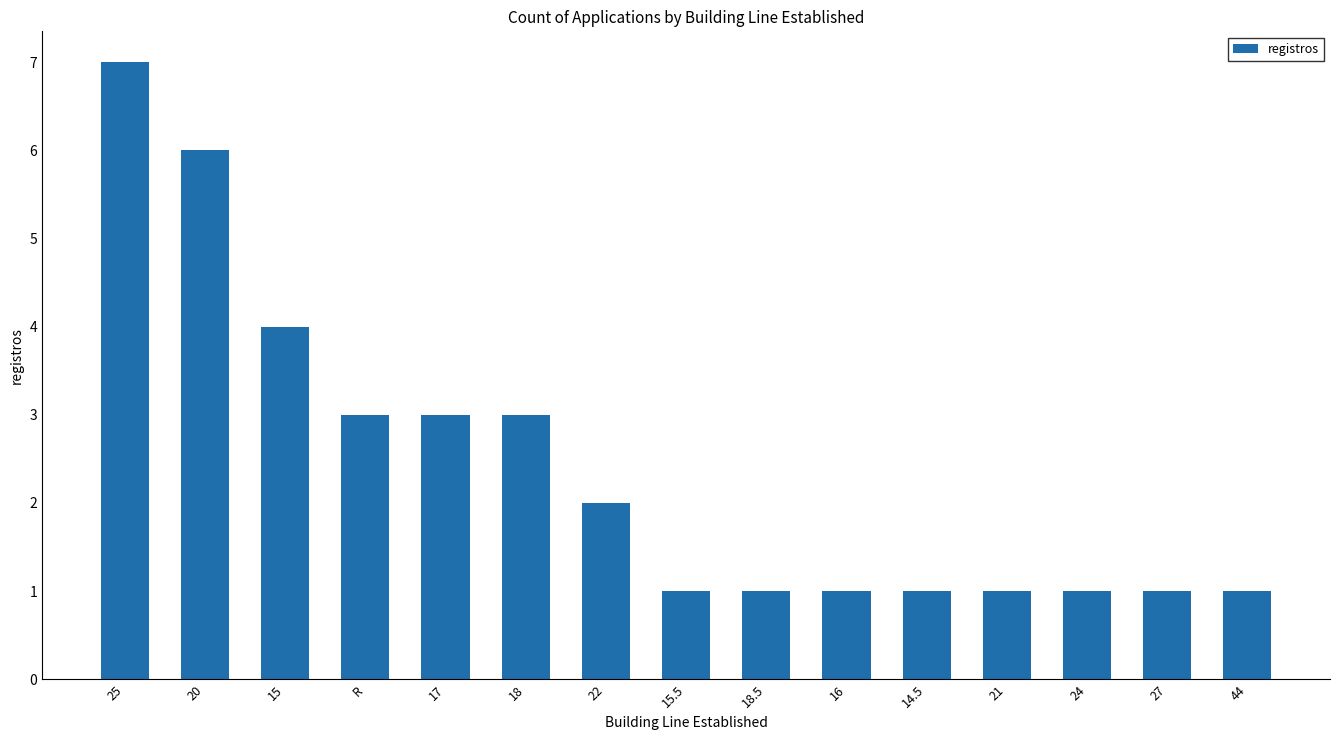

What is the ratio of the value at 24 to the value at 21?

1.0